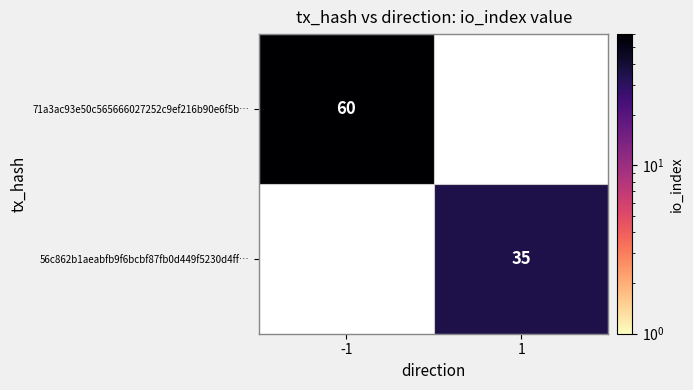

How many distinct data groups are displayed?

2